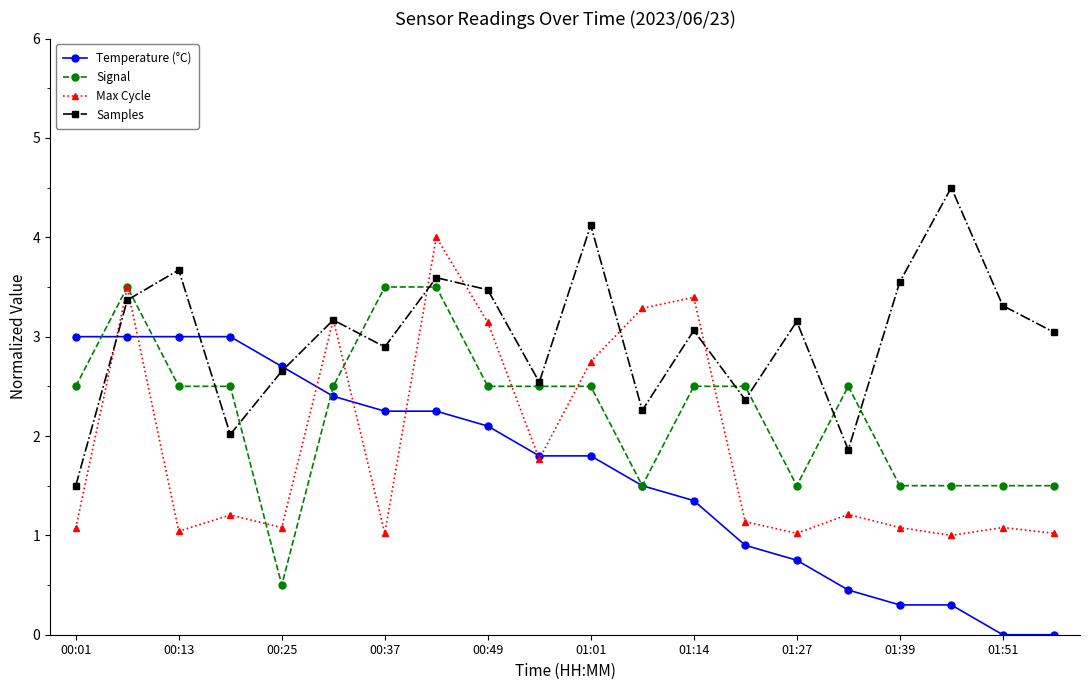

Count the Signal values in the range 1 to 2.

6